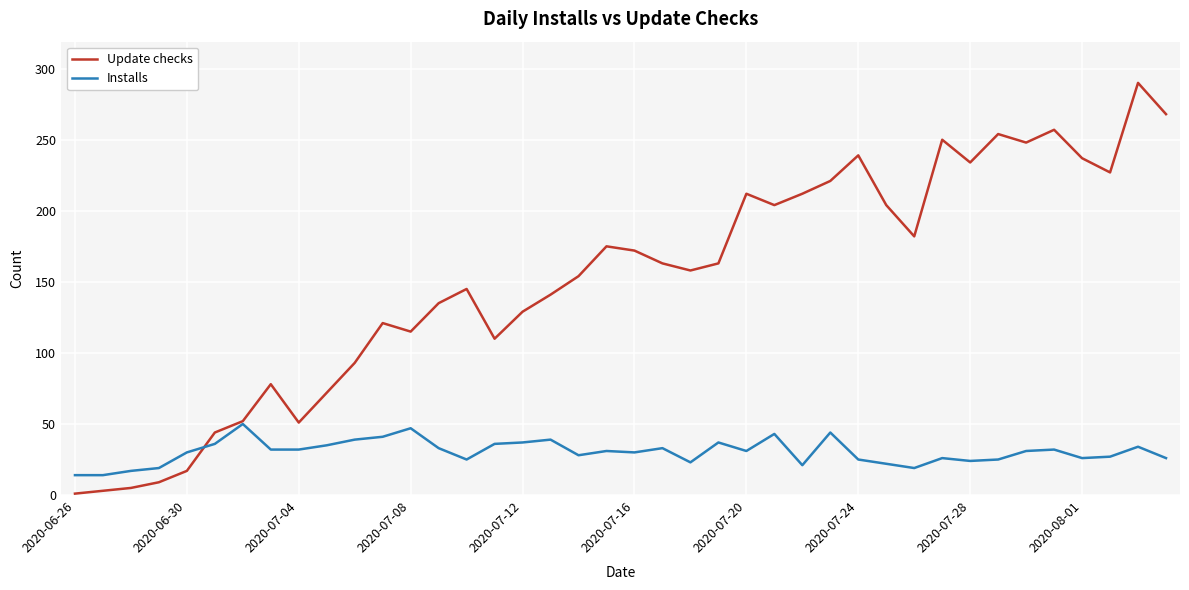

What is the maximum value shown in the chart?

290